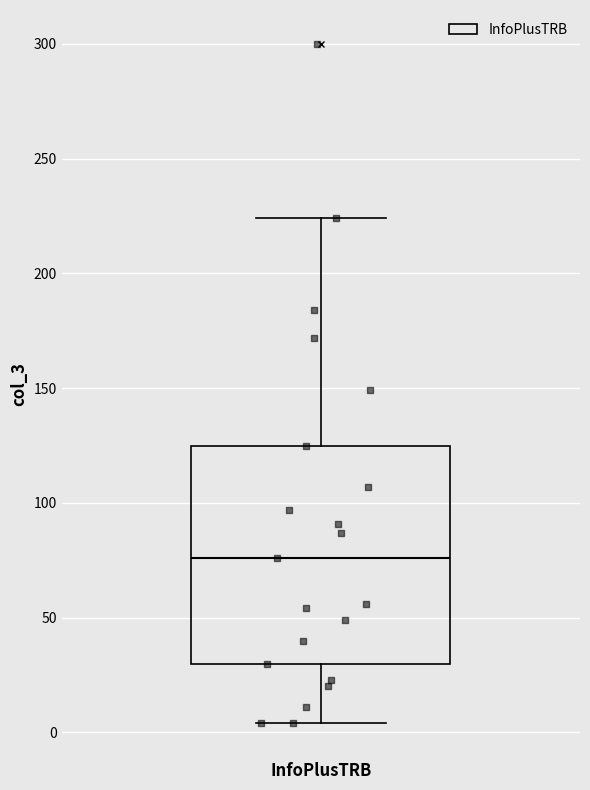

Read this box plot against the y-axis: the position of the median line, the range covered by the box, and the ends of both whiskers. The values are not printed on the chart, so give them approximately, as read against the axis.

median 75, box 30 to 125, whiskers 5 to 225